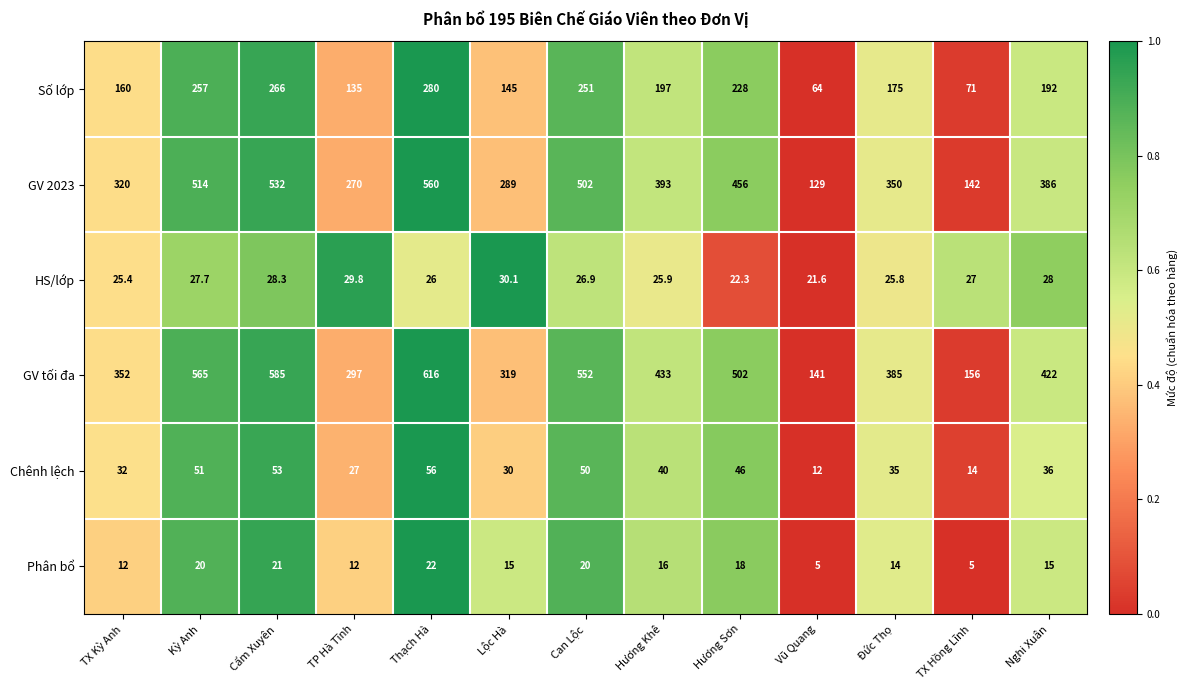

What is the difference between the highest and lowest values at Hương Khê?

417.0